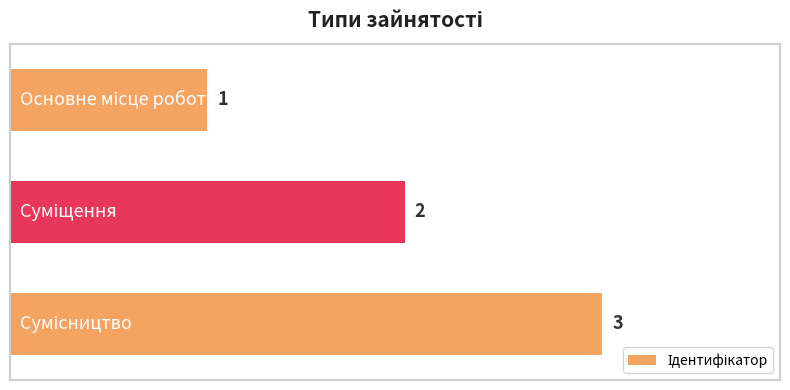

What is the maximum value shown in the chart?

3